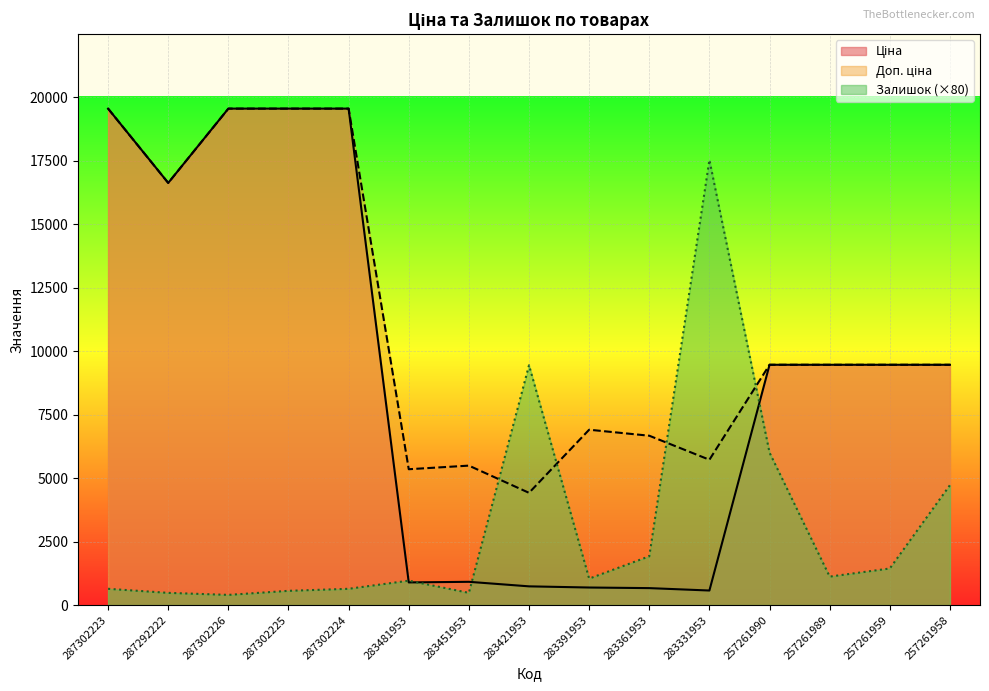

What is the difference between the Залишок values at 283421953 and 283331953?

8080.0